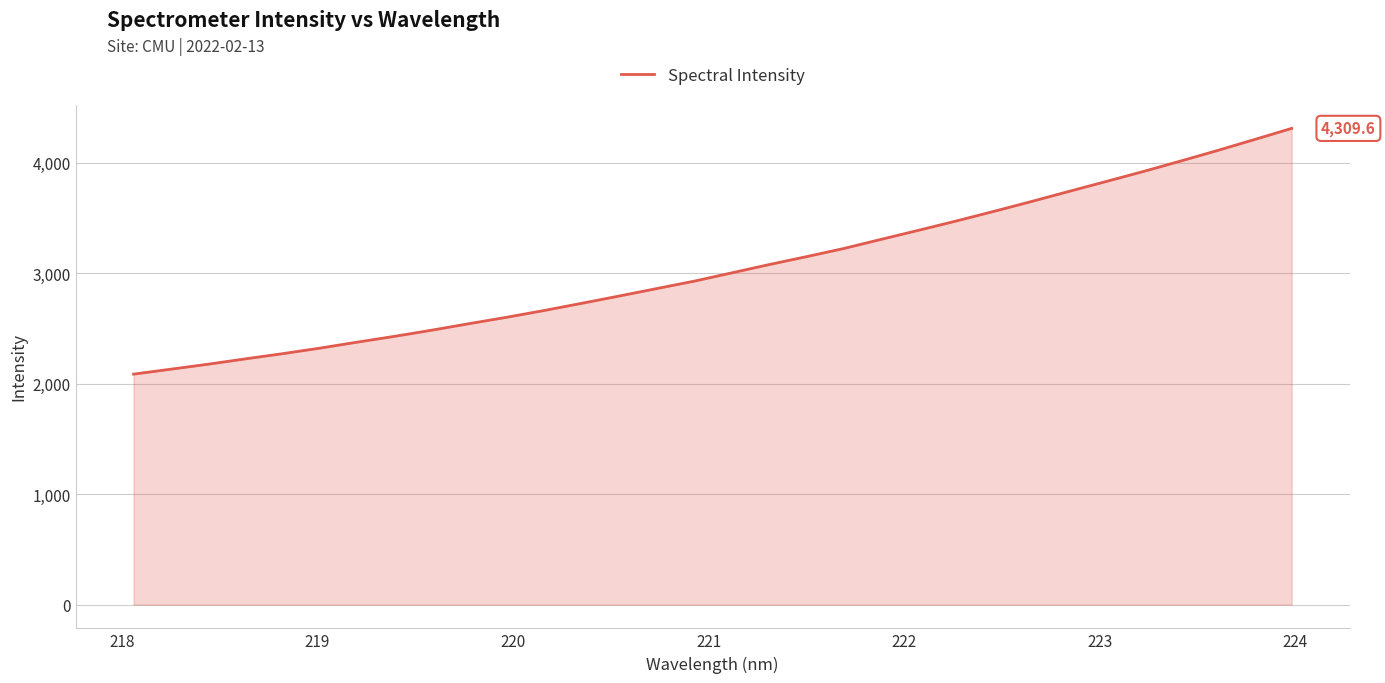

True or false: there are more than 2 points higher than both neighbors.

False